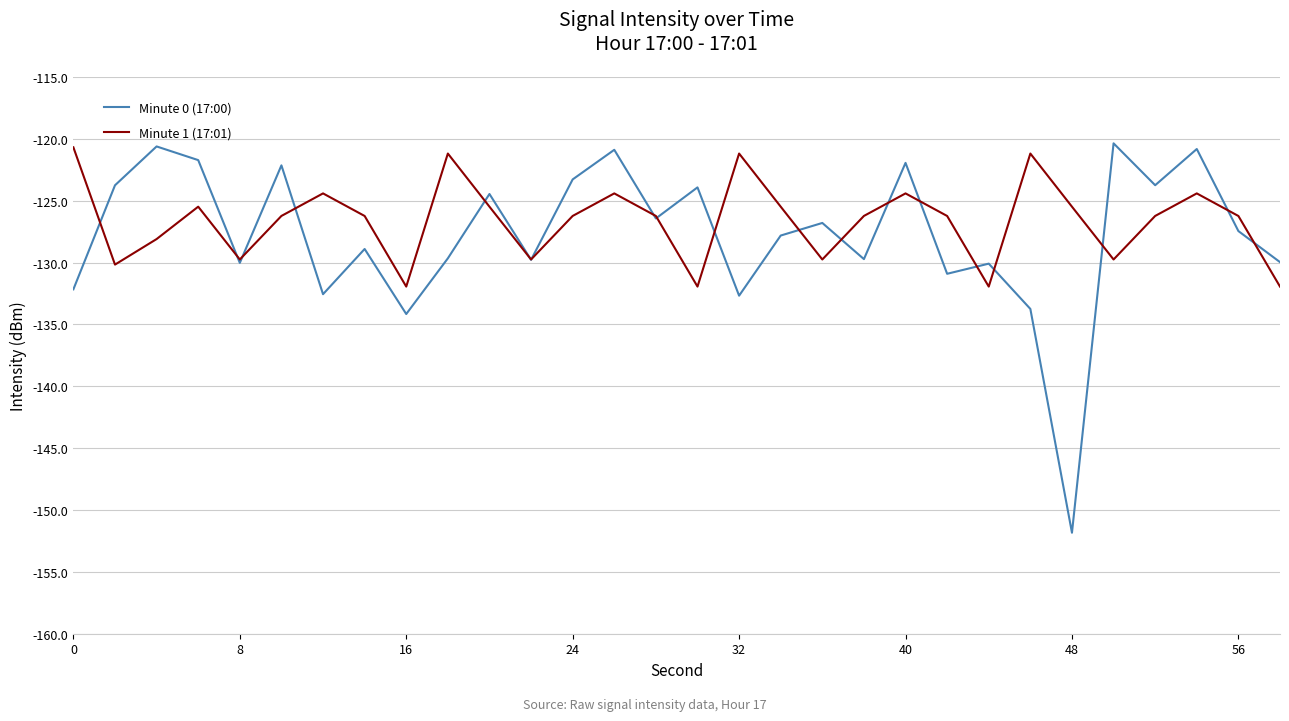

Which series has the widest spread of values?

Minute 0 (17:00)